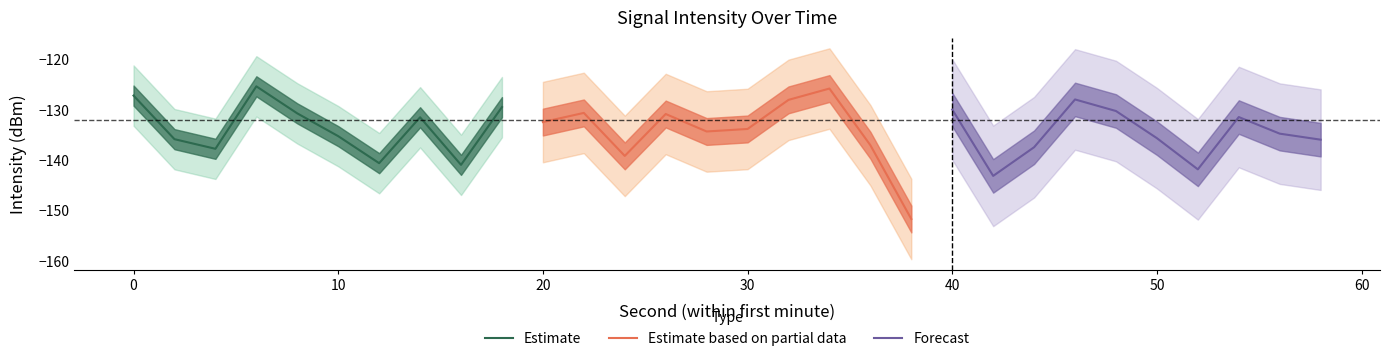

Is it true that Estimate based on partial data equals -133.8 at 30?

True